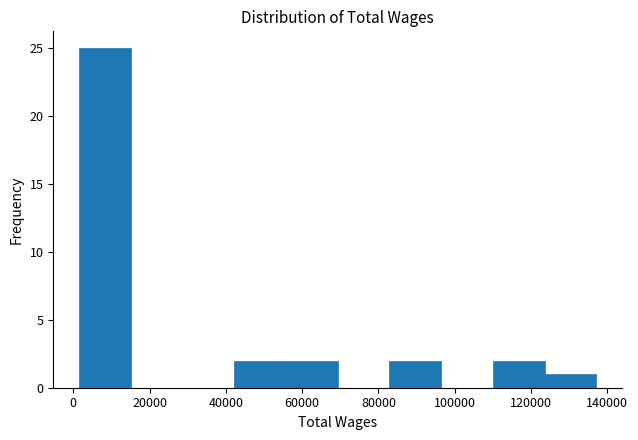

Which range on the x-axis has the tallest bar?

2000 to 16000